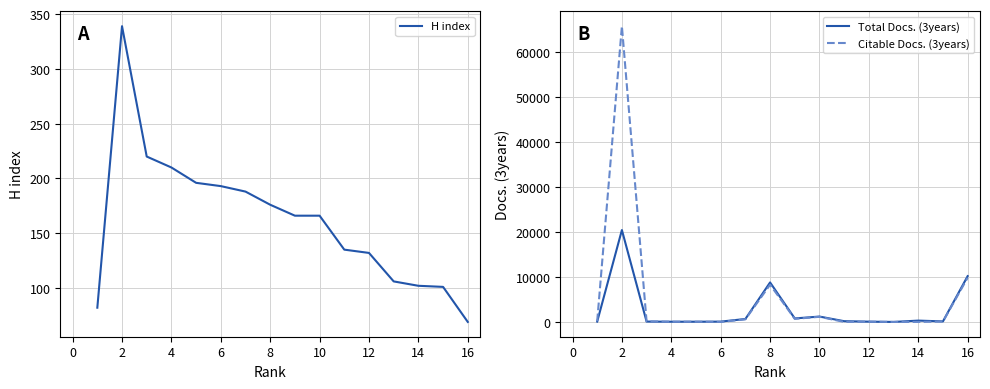

The H index series shows 176 at 8. True or false?

True